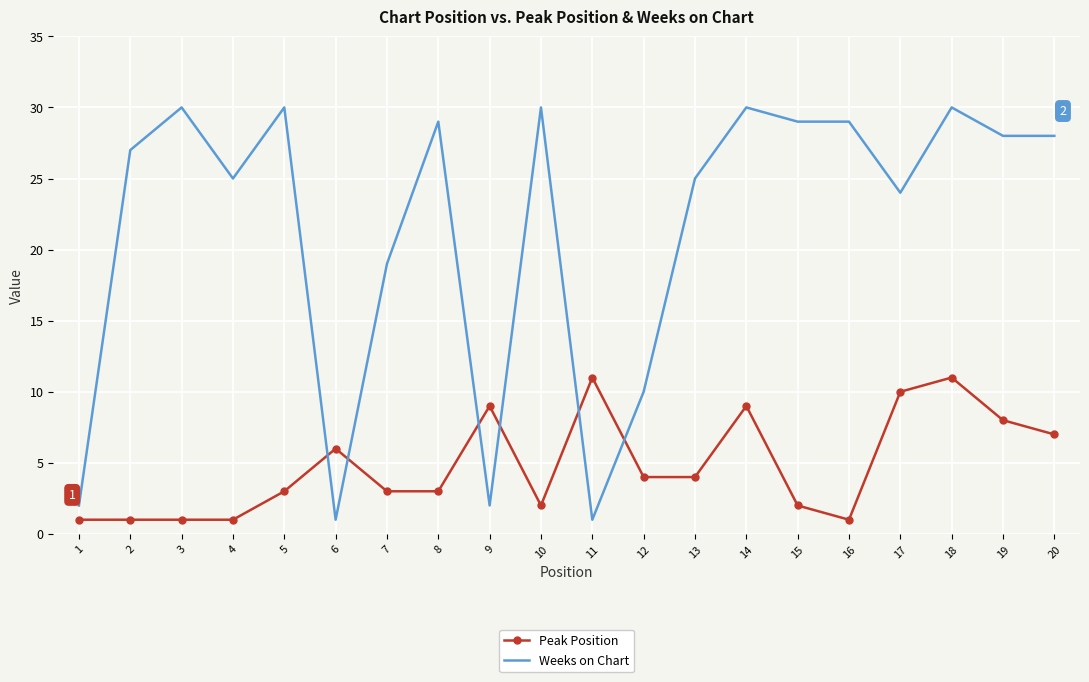

True or false: Weeks on Chart has a value of 41 at 17.

False